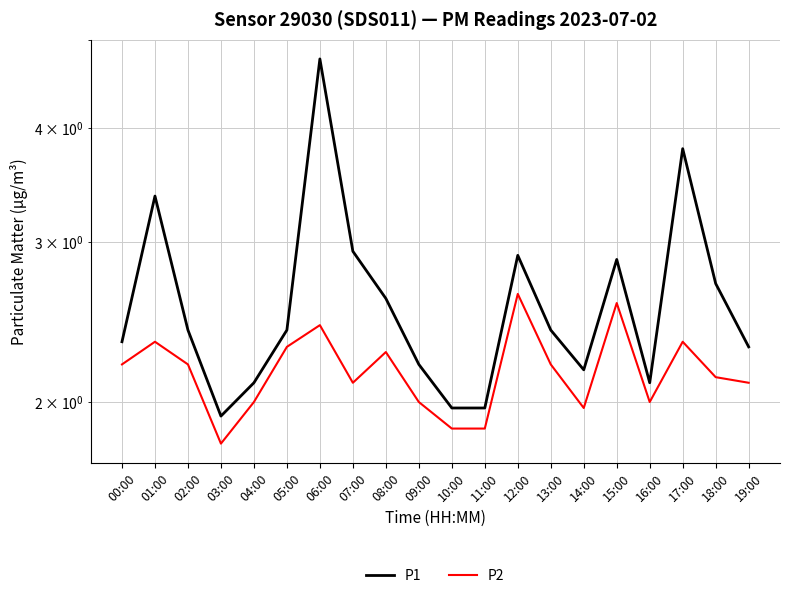

How many values in the P1 series exceed 2?

17